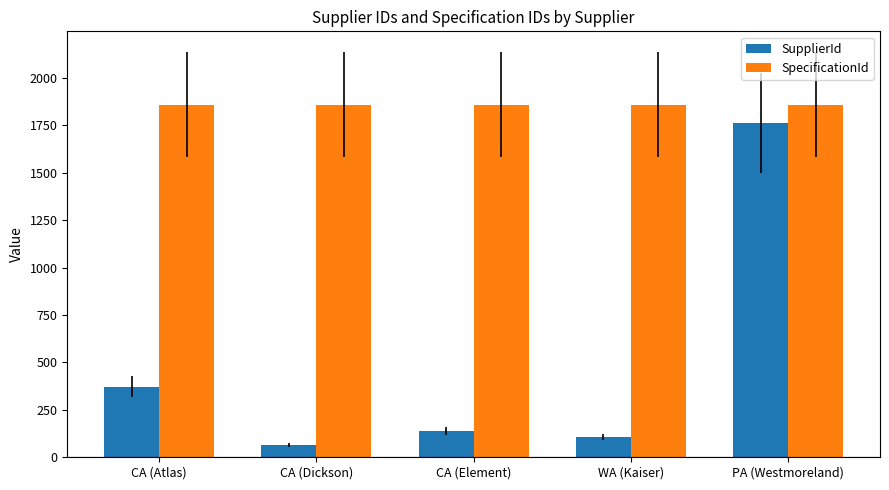

What are all the series names shown in the legend?

SupplierId, SpecificationId